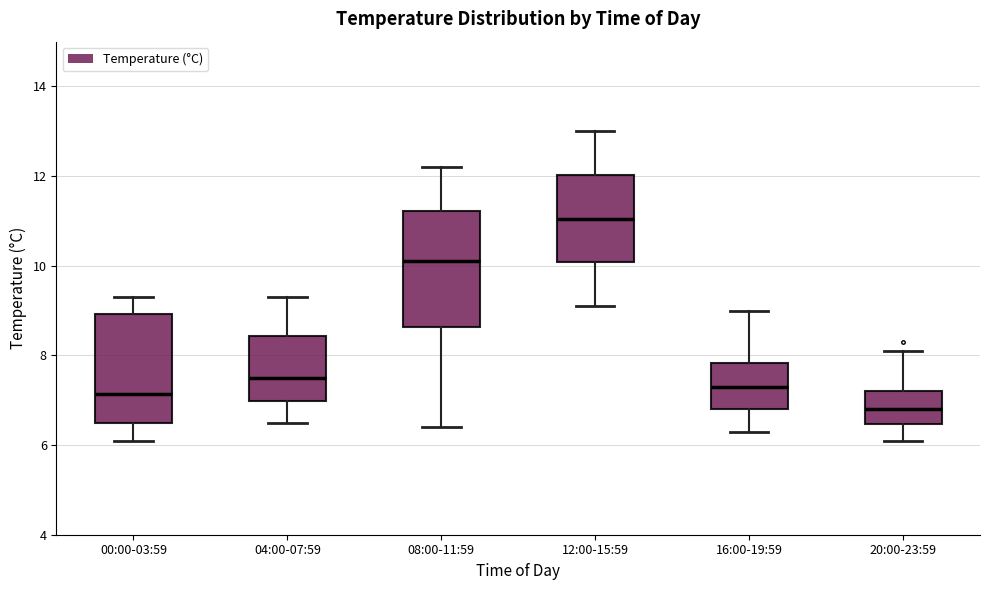

Where is the upper edge of the box for 08:00-11:59 on the y-axis? The values are not printed on the chart, so give them approximately, as read against the axis.

11.2